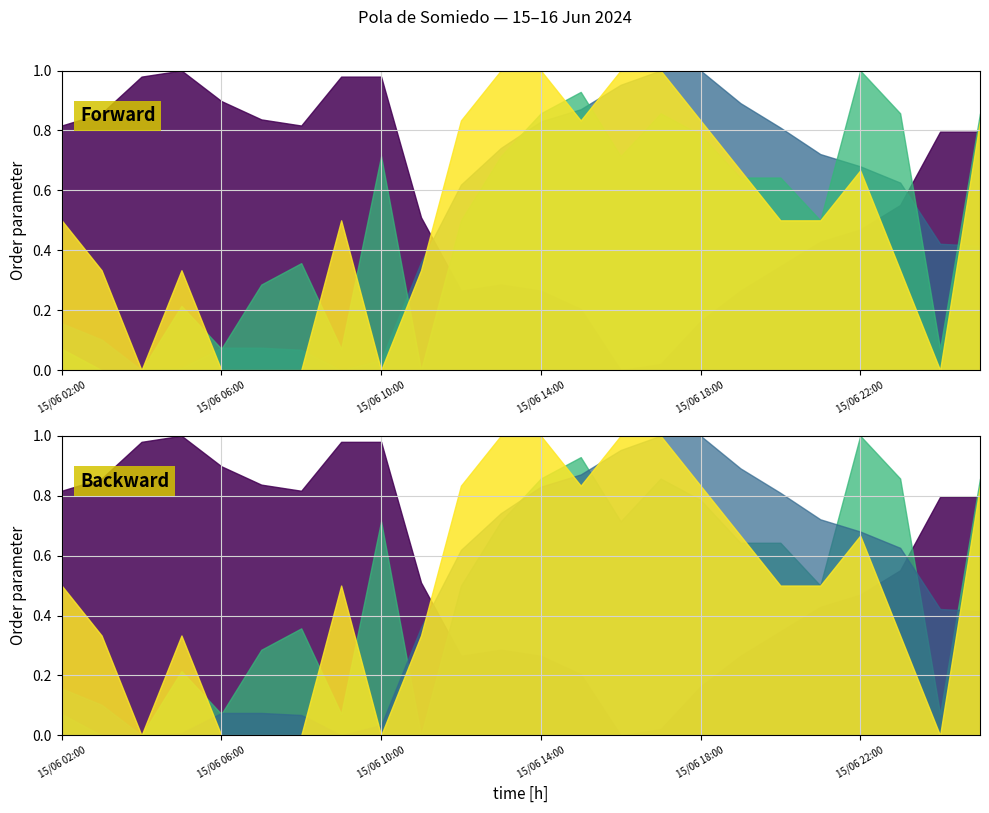

What are all the series names shown in the legend?

Temperatura (ºC), Humedad (%), Velocidad del viento (km/h), Racha (km/h)